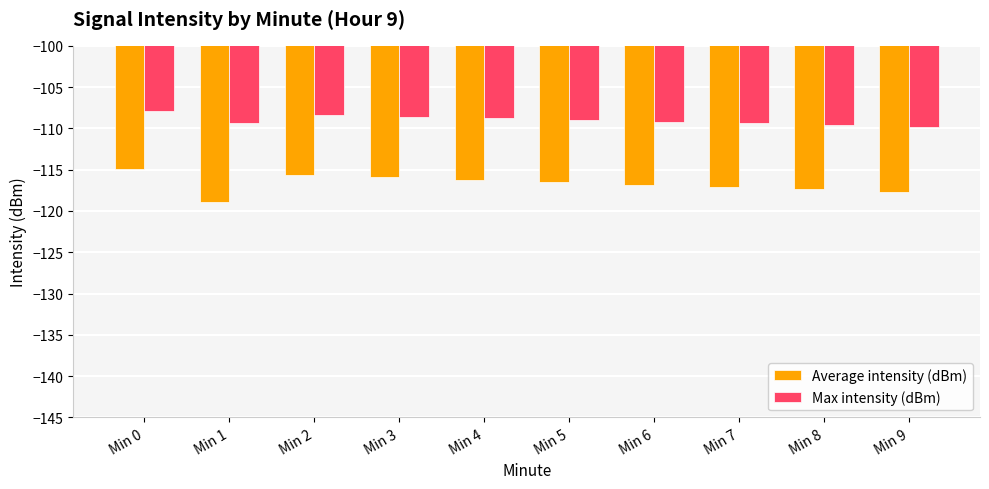

Rank the series by their average value, from lowest to highest.

Average intensity (dBm), Max intensity (dBm)